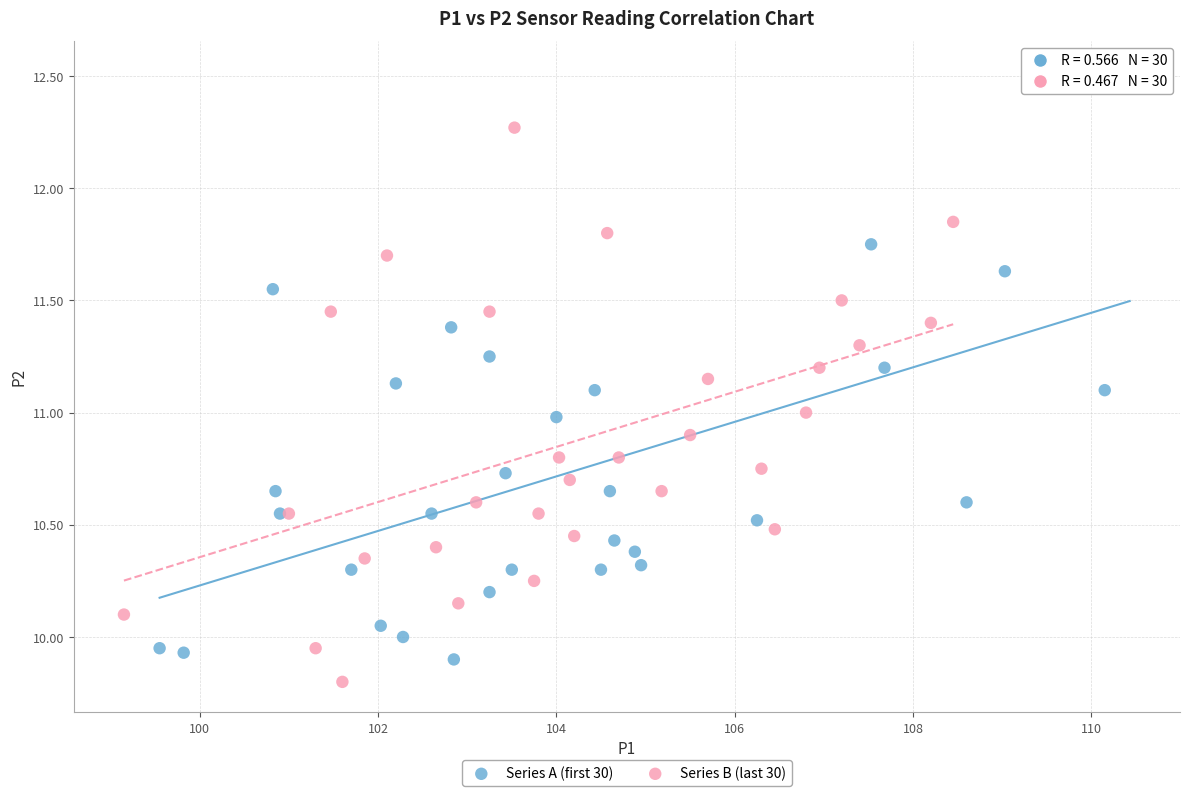

Which series contains the highest Y value?

Series A (first 30)